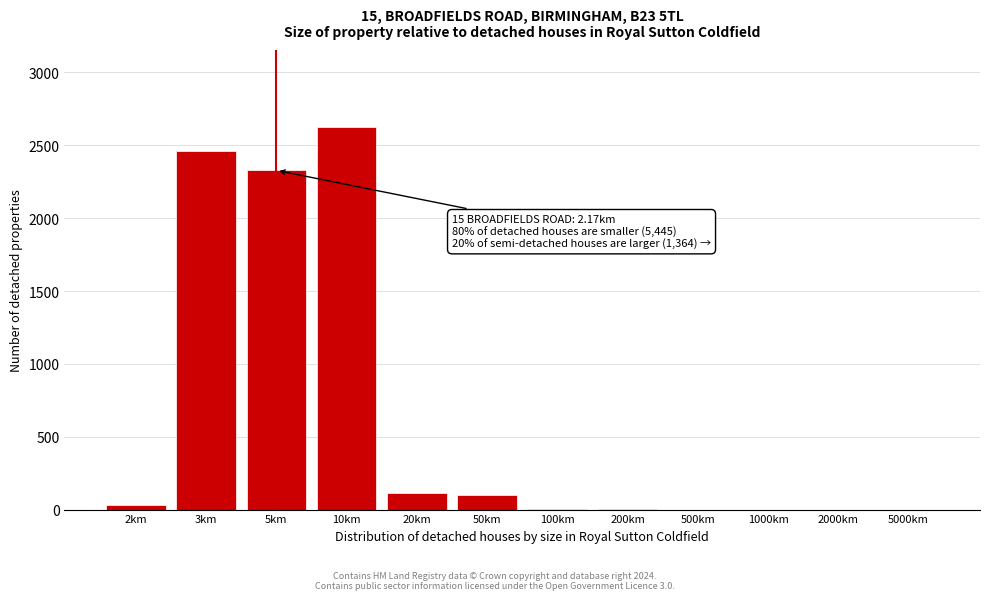

True or false: the data shows 2 at 100km.

True